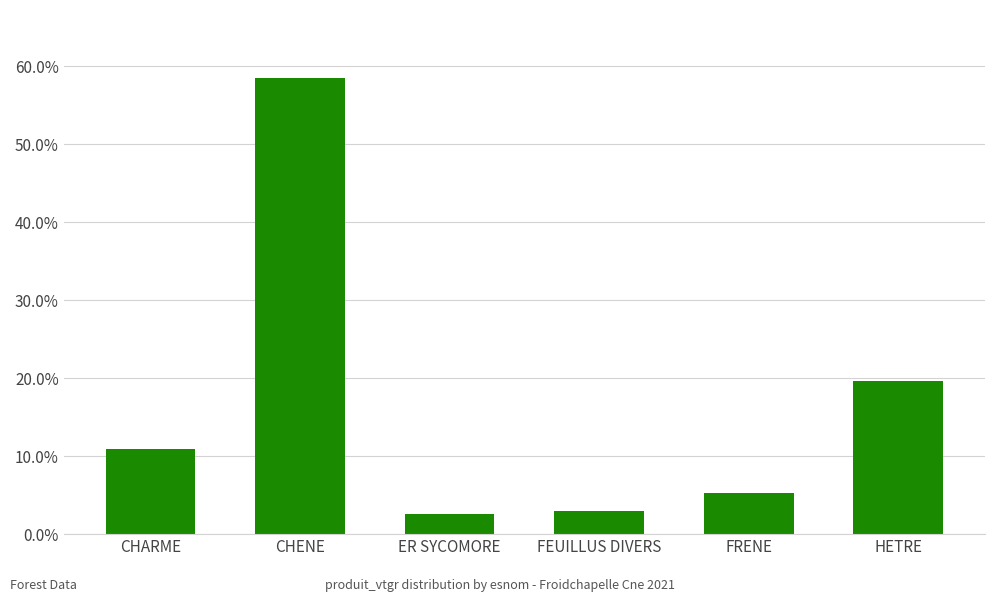

What is the change in value from CHENE to ER SYCOMORE?

-55.9